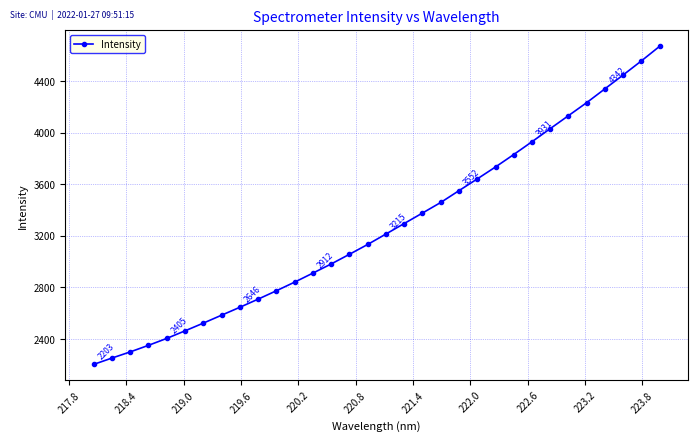

What is the value of the 13th point from the left?

2911.7